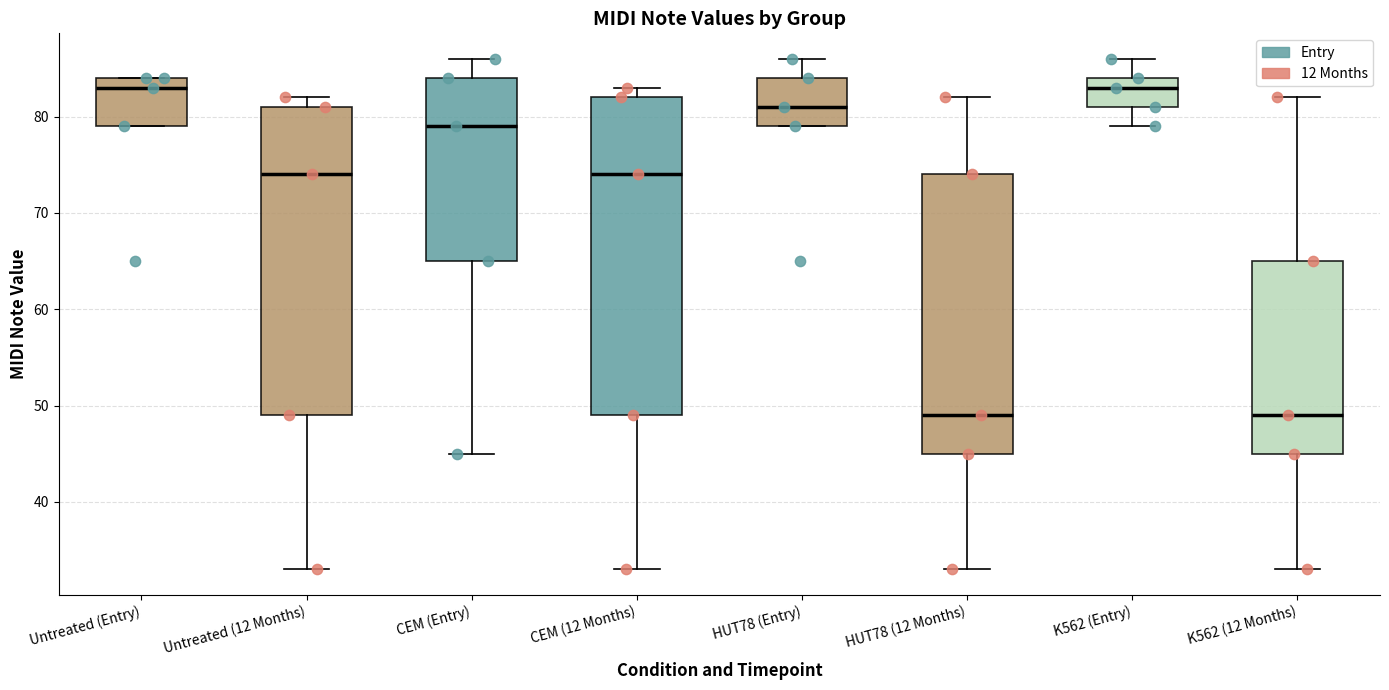

Reading left to right, read every box against the y-axis: the position of its median line, the range the box covers, and the ends of its whiskers. The values are not printed on the chart, so give them approximately, as read against the axis.

Untreated (Entry): median 83, box 79 to 84, whiskers 79 to 84
Untreated (12 Months): median 74, box 49 to 81, whiskers 33 to 82
CEM (Entry): median 79, box 65 to 84, whiskers 45 to 86
CEM (12 Months): median 74, box 49 to 82, whiskers 33 to 83
HUT78 (Entry): median 81, box 79 to 84, whiskers 79 to 86
HUT78 (12 Months): median 49, box 45 to 74, whiskers 33 to 82
K562 (Entry): median 83, box 81 to 84, whiskers 79 to 86
K562 (12 Months): median 49, box 45 to 65, whiskers 33 to 82